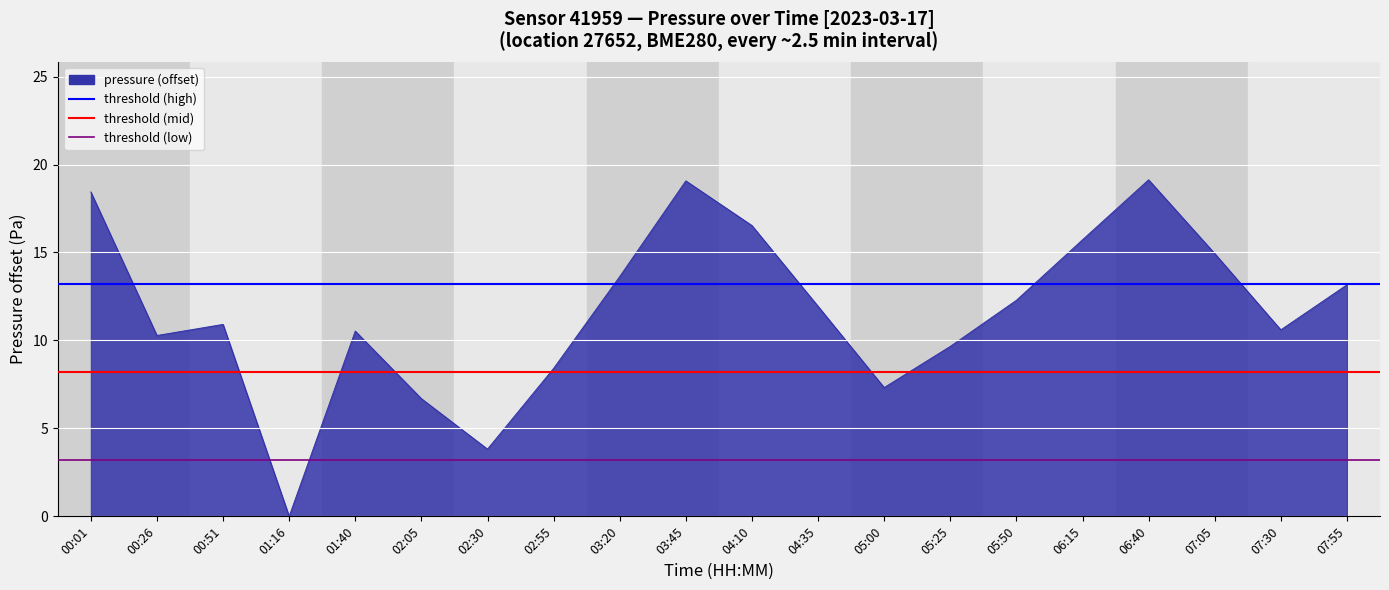

Which series has the largest total across all categories?

threshold (high)